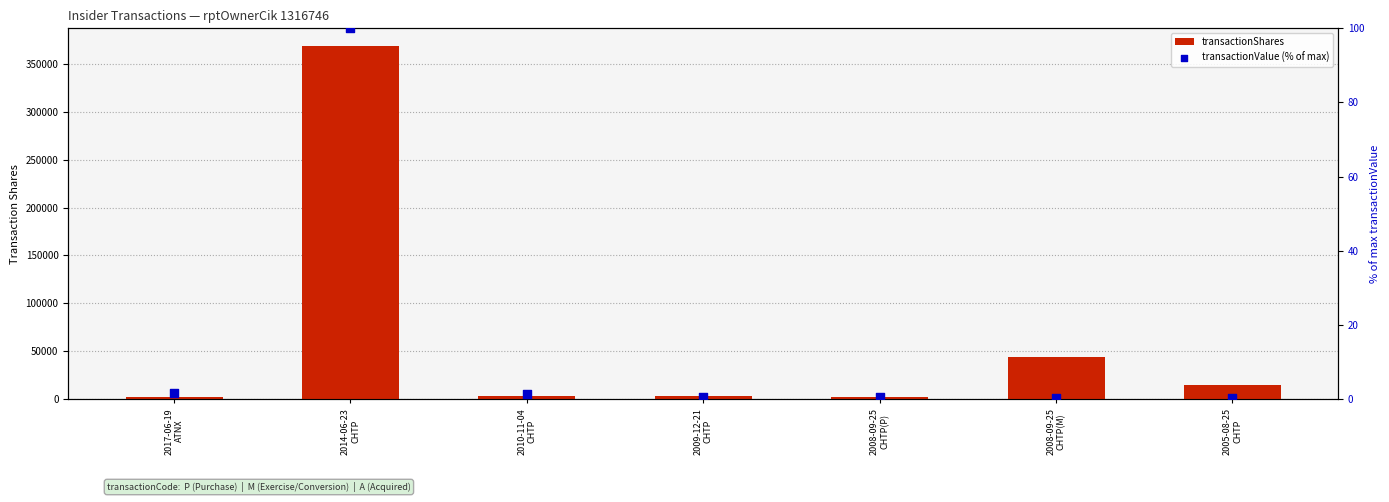

Which series has the widest spread of Y values?

transactionShares